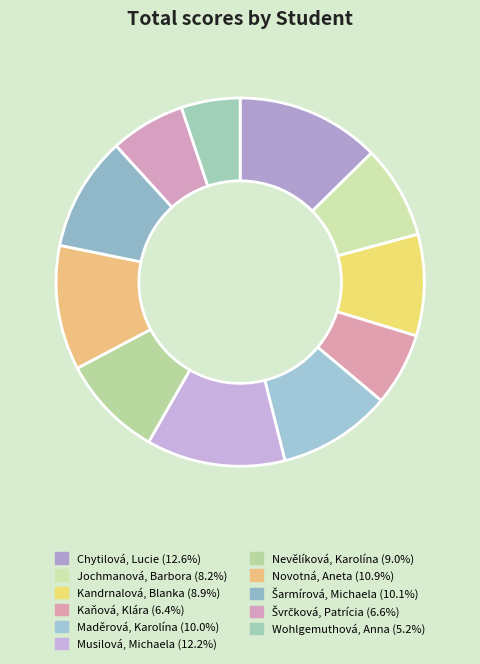

What is the change in value from Kaňová, Klára to Maděrová, Karolína?

+40